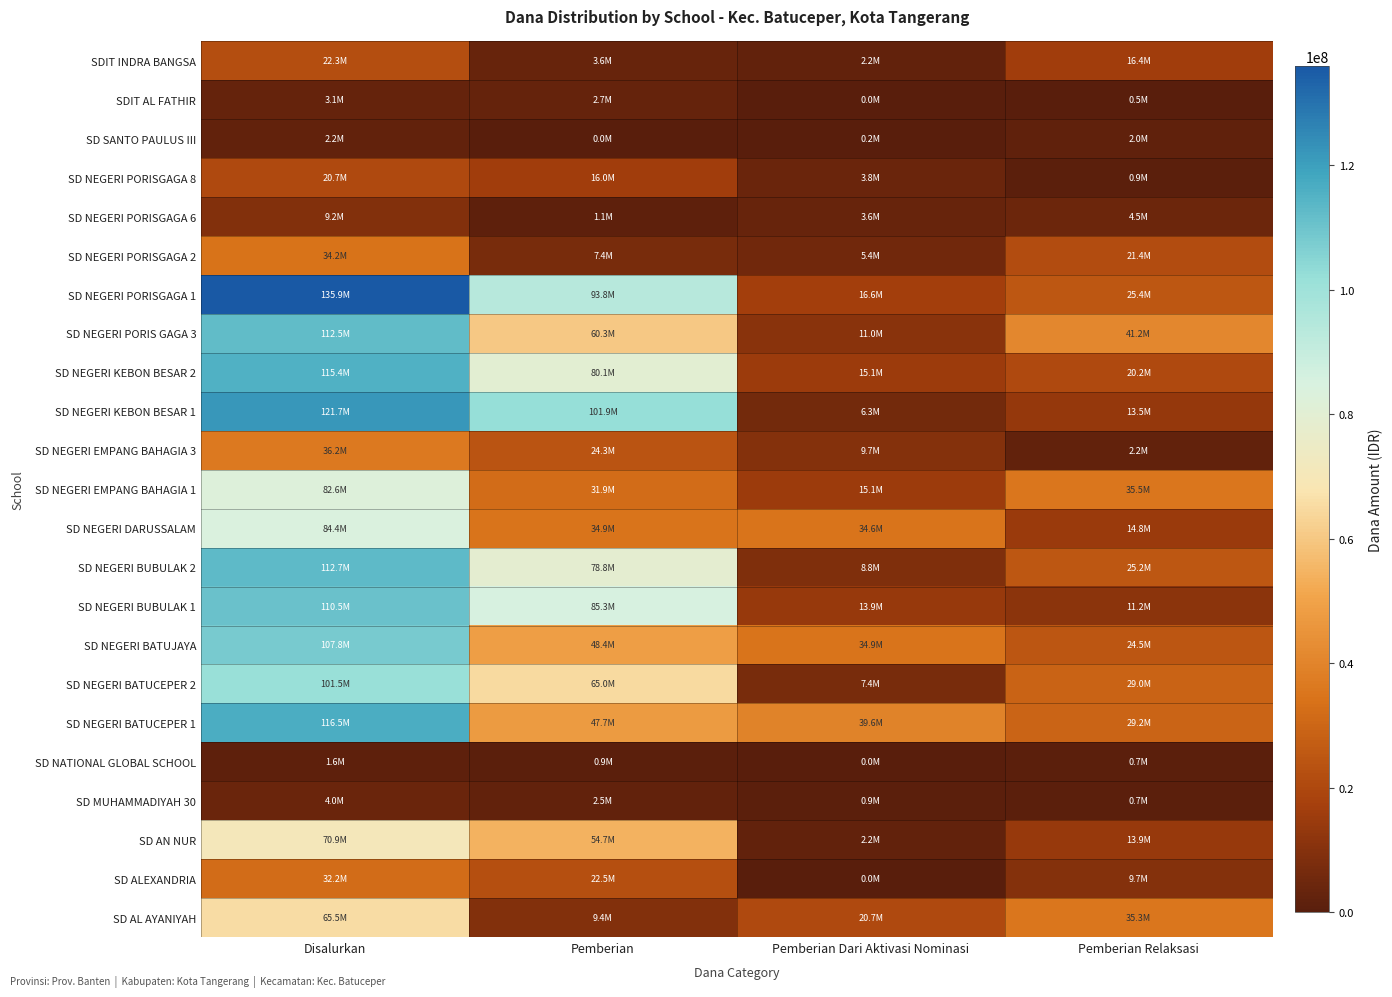

At which category is the sum across all series the highest?

Disalurkan